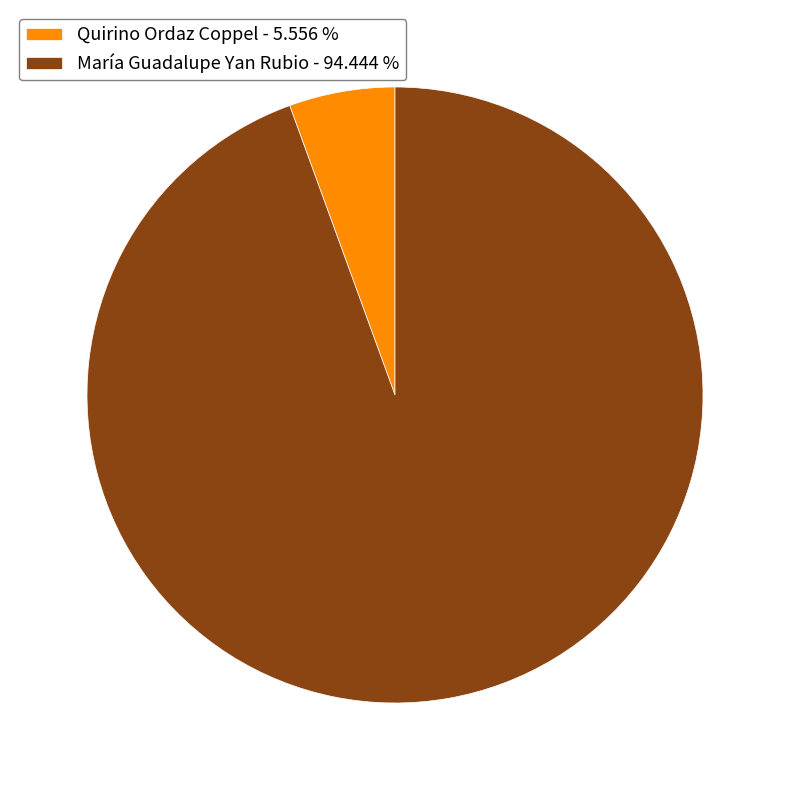

What is the ratio of the value at María Guadalupe Yan Rubio - 94.444 % to the value at Quirino Ordaz Coppel - 5.556 %?

17.0